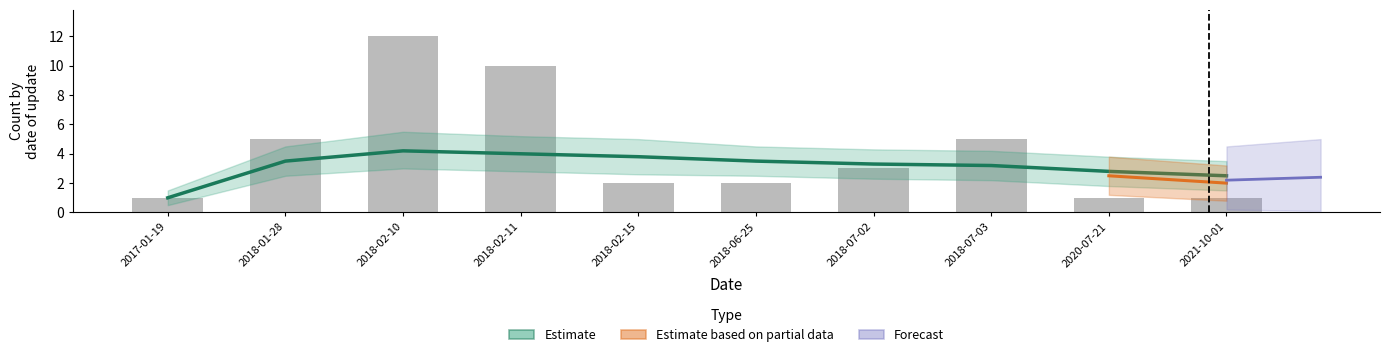

What value does the data have at 2018-07-03, to the nearest 5?

5